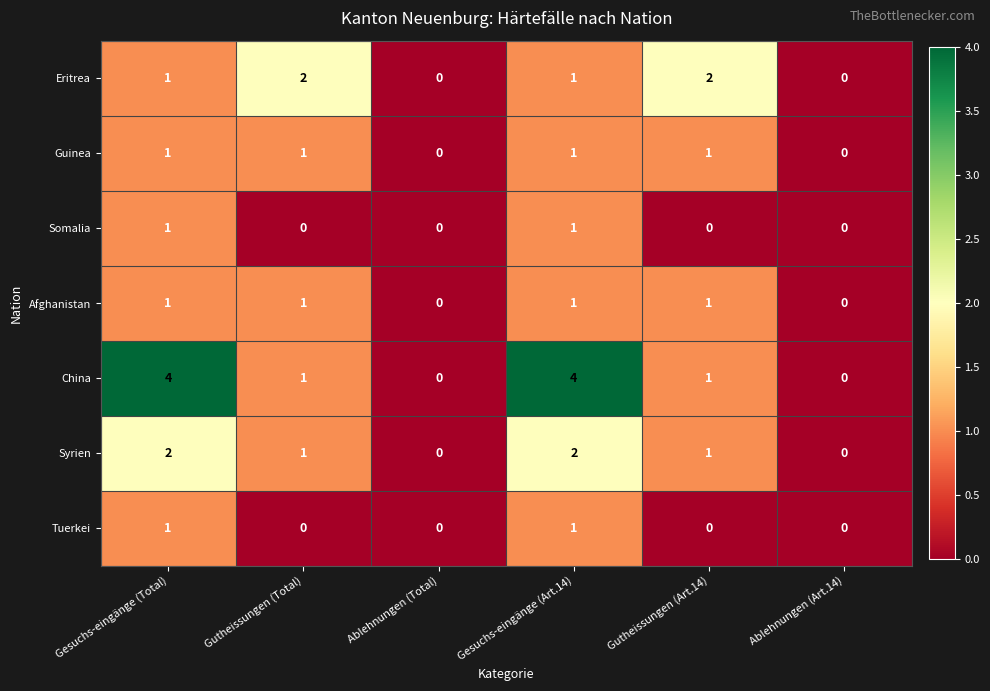

What is the greatest value displayed?

4